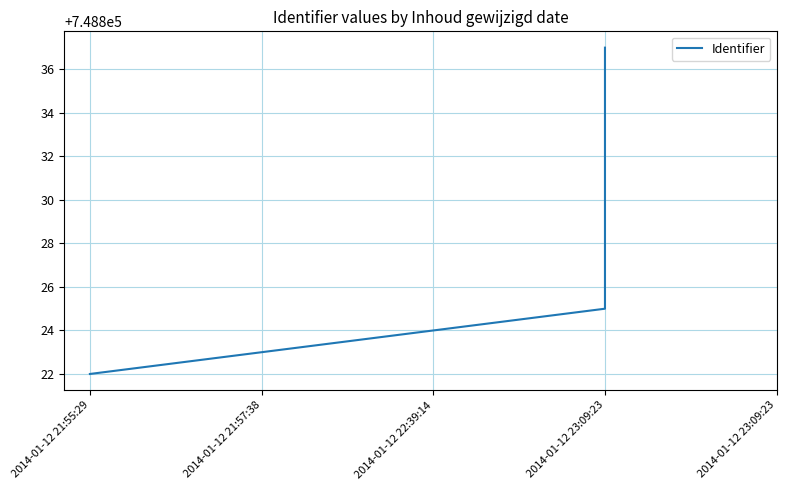

At which label does the data first exceed 748824?

2014-01-12 23:09:23